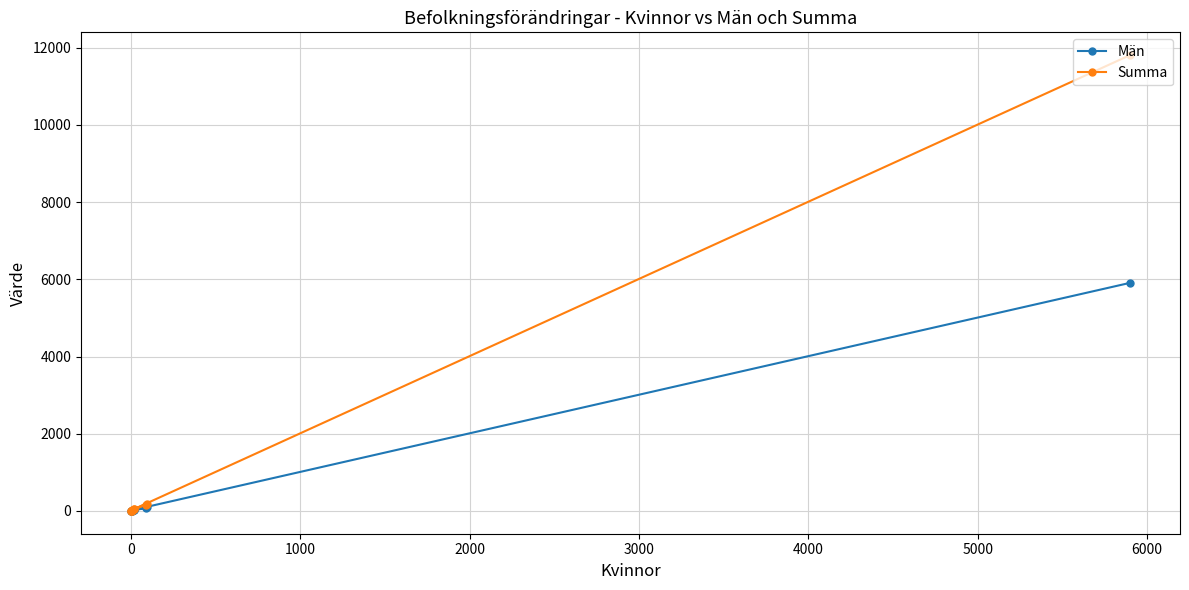

Which series changed the most between 1000 and 3000?

Summa